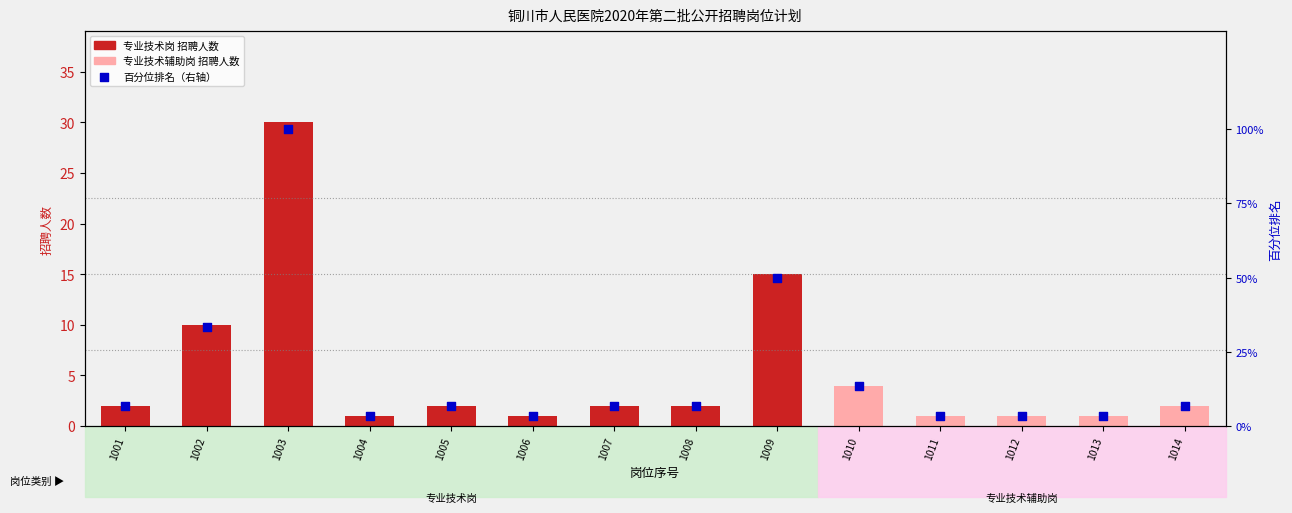

Which series reaches the minimum Y coordinate?

招聘人数